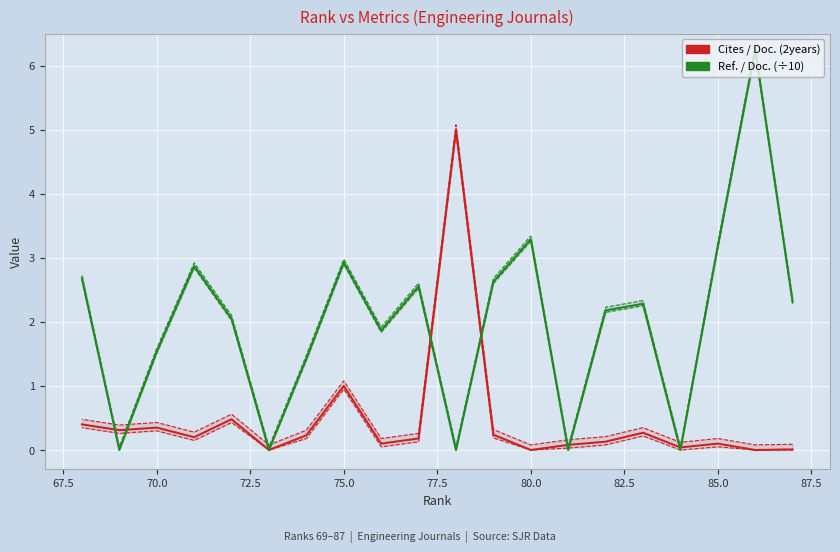

What position from the left is 75.0?

13